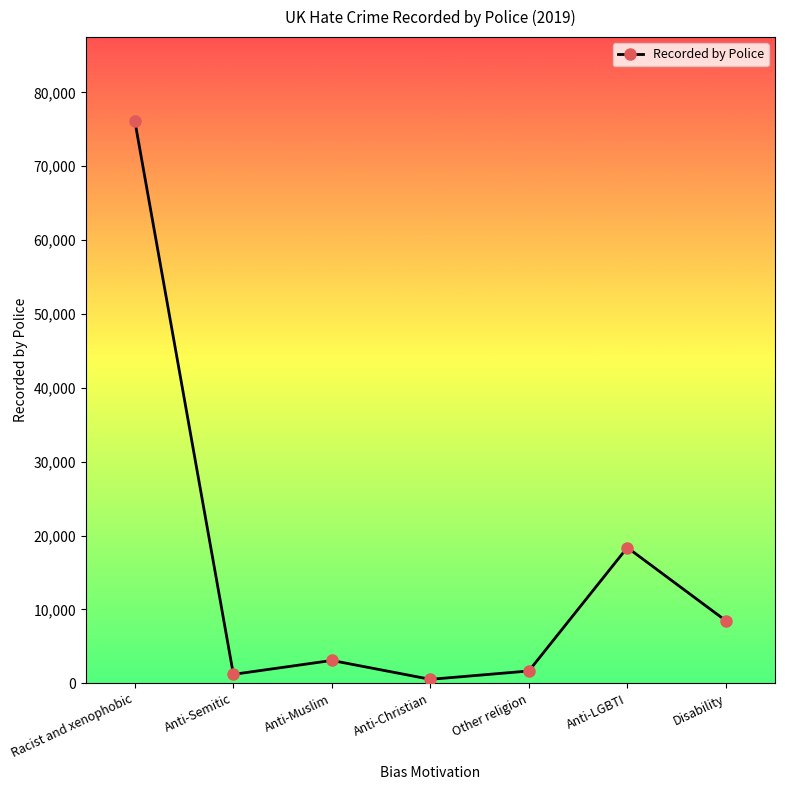

What is the approximate value at Other religion?

1662